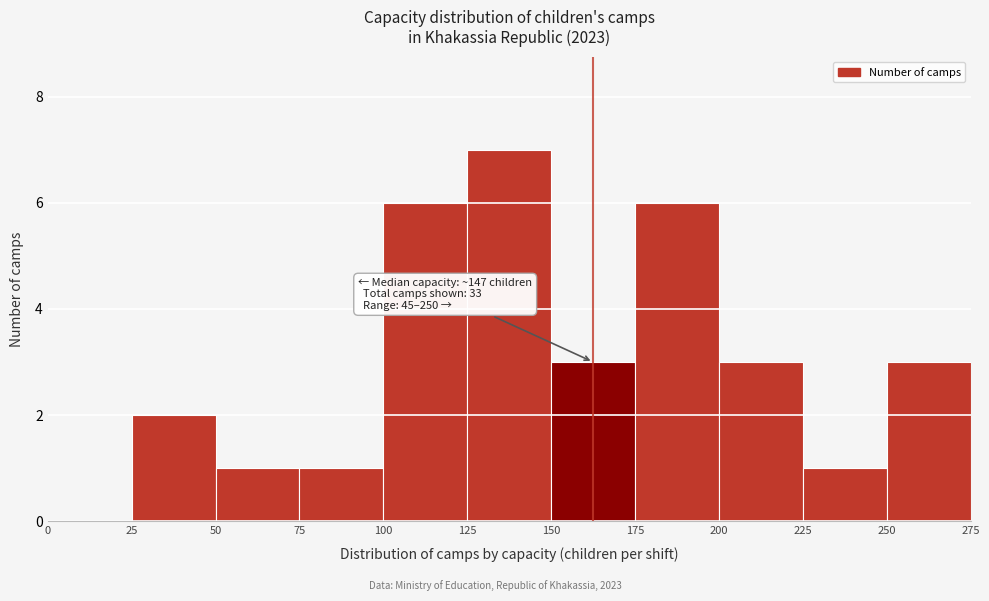

Which range on the x-axis has the tallest bar?

125 to 150